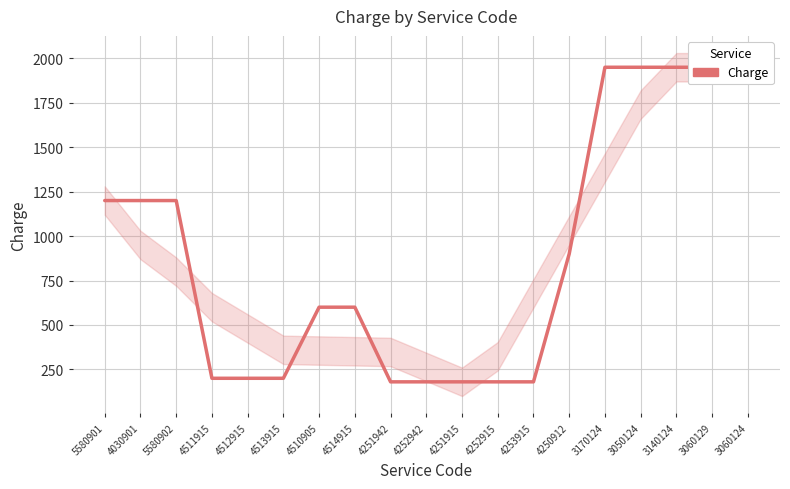

What is the difference between the maximum and minimum values?

1770